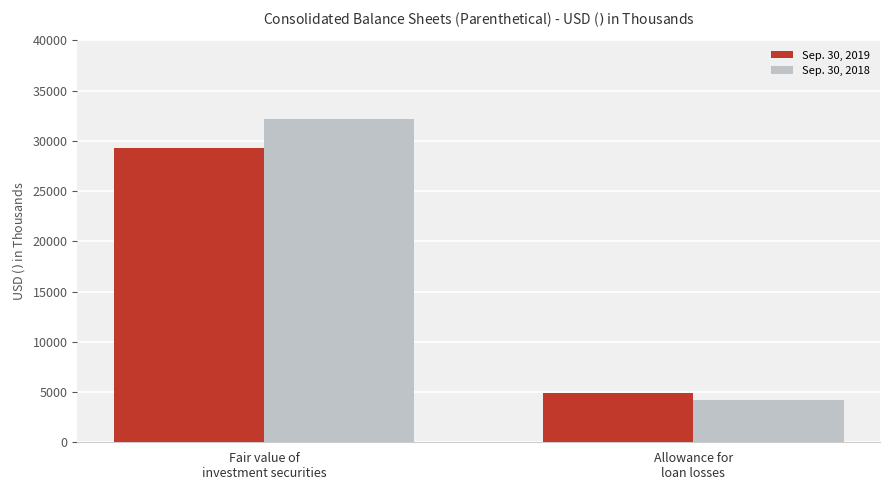

What position from the left is Fair value of
investment securities?

1